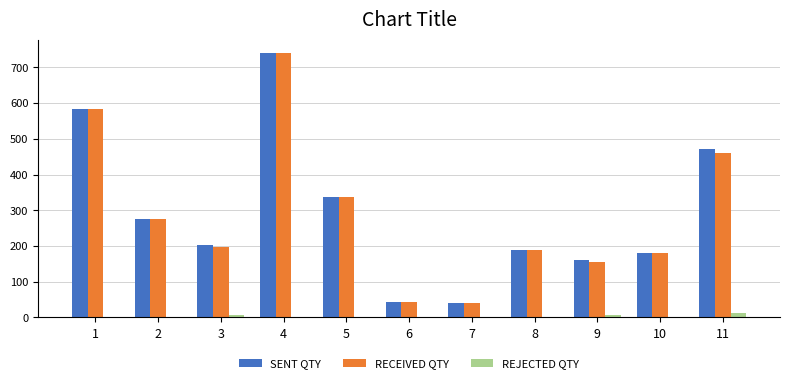

Are the bars horizontal?

No